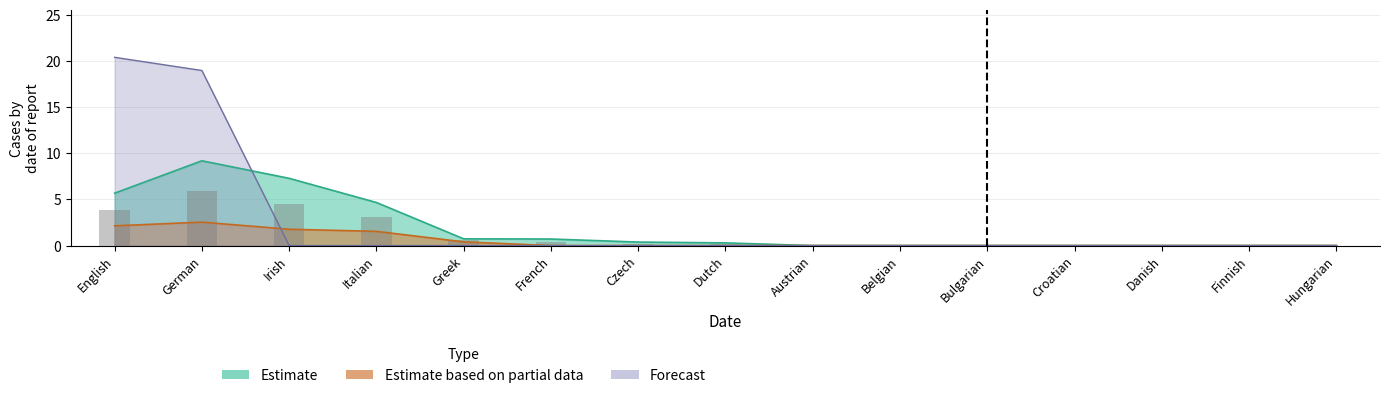

The Forecast series shows 0.0 at Hungarian. True or false?

True